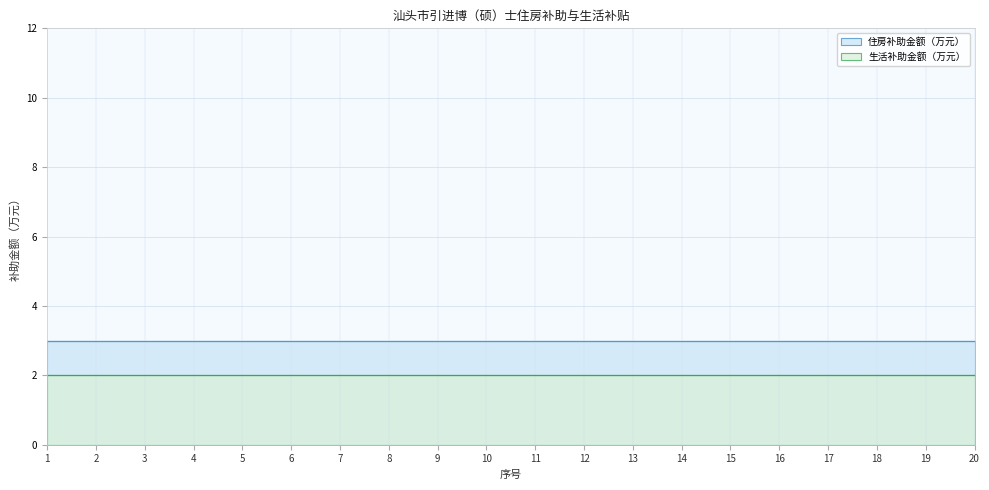

List the series in order of their peak value, lowest first.

生活补助金额（万元）, 住房补助金额（万元）